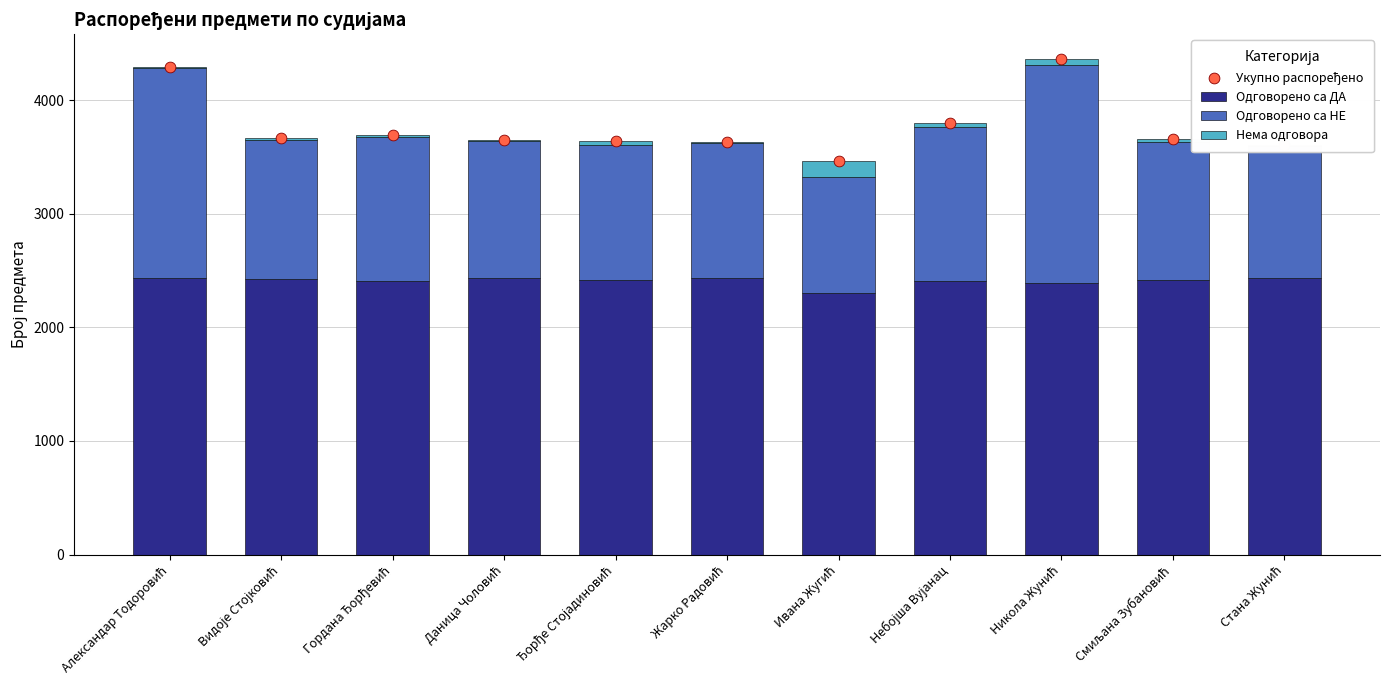

At which category is the sum across all series the highest?

Никола Жунић